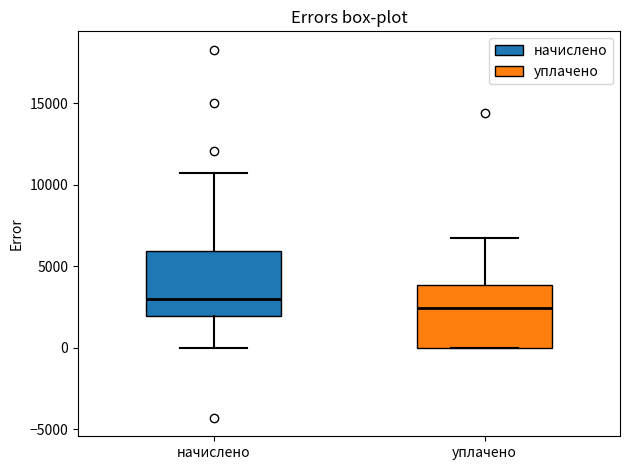

Where is the upper edge of the box for начислено on the y-axis? The values are not printed on the chart, so give them approximately, as read against the axis.

6000